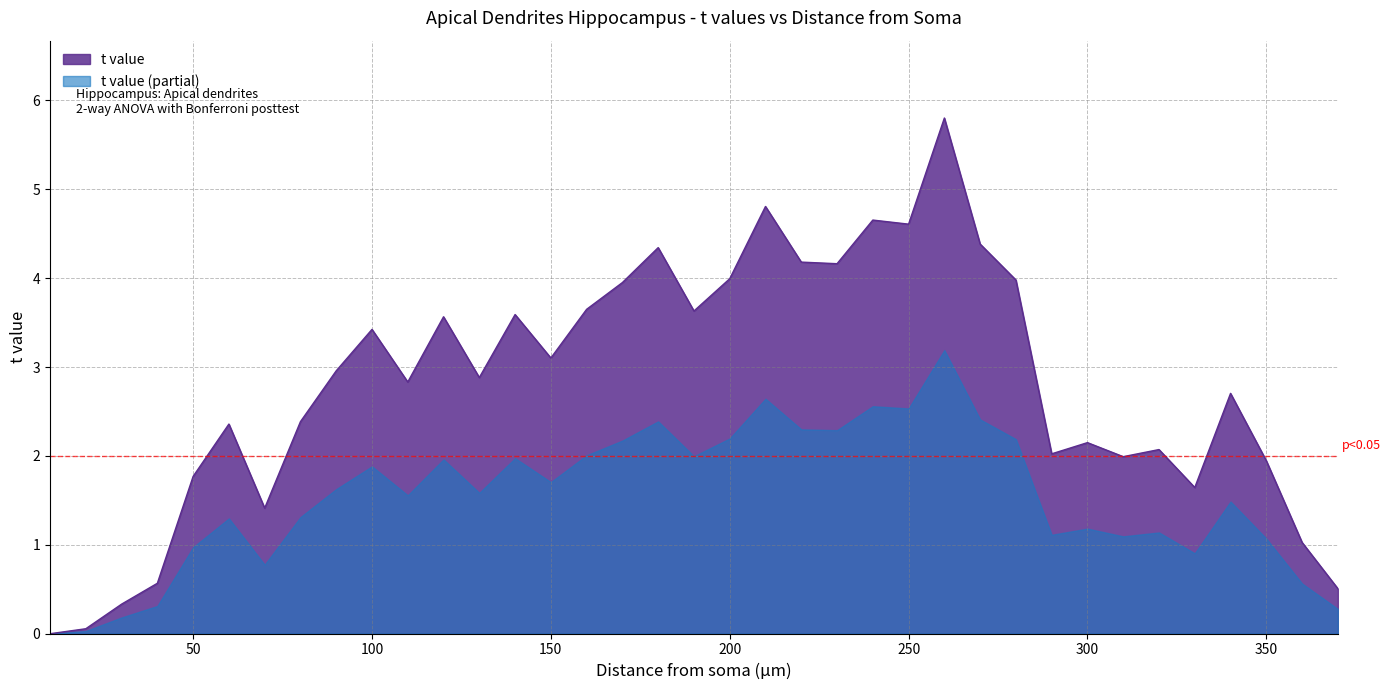

Reading left to right, list all the values displayed in this chart.

0.0	0.1	0.3	0.6	1.8	2.4	1.4	2.4	3.0	3.4	2.8	3.6	2.9	3.6	3.1	3.6	4.0	4.3	3.6	4.0	4.8	4.2	4.2	4.7	4.6	5.8	4.4	4.0	2.0	2.1	2.0	2.1	1.6	2.7	1.9	1.0	0.5